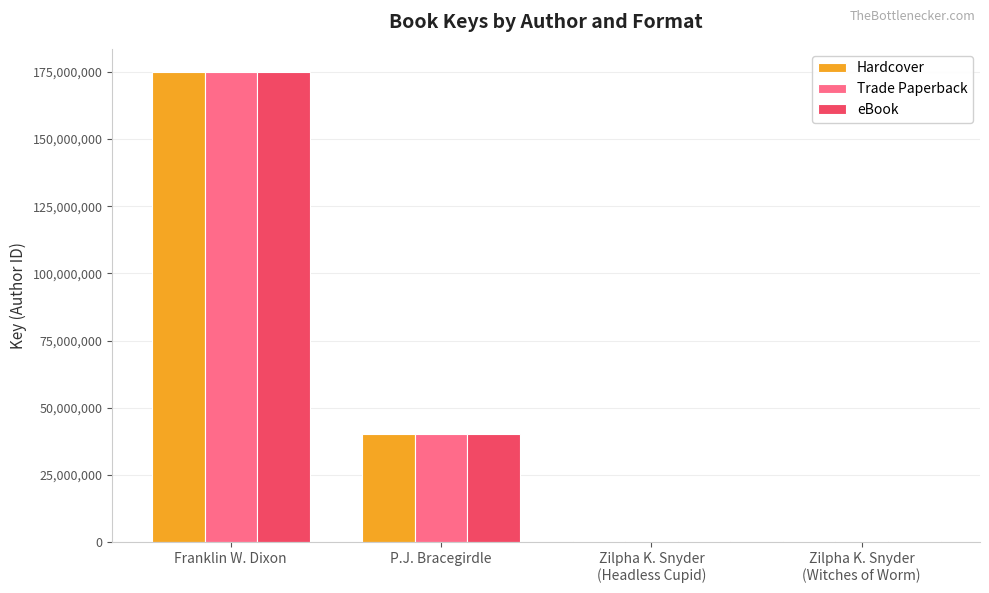

Is the value of Trade Paperback at P.J. Bracegirdle greater than the value of Hardcover at Franklin W. Dixon?

No